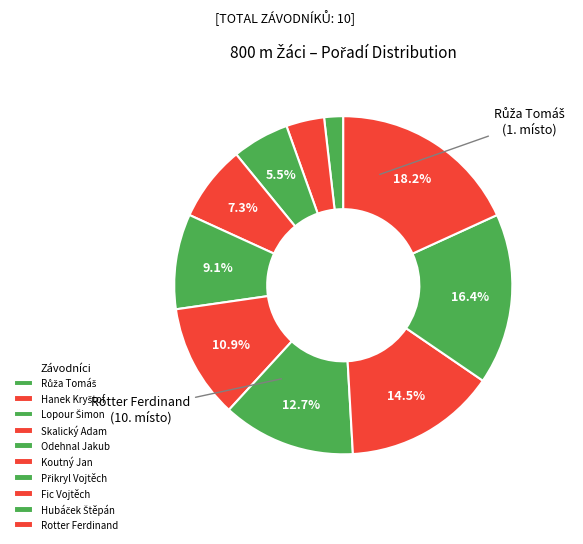

Does any single category account for the majority?

No